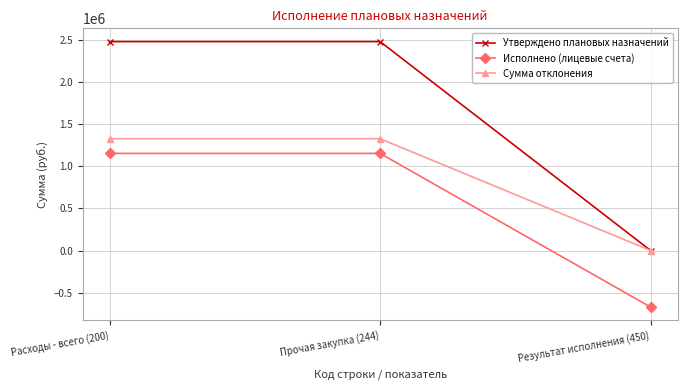

Is the value of Утверждено плановых назначений at Расходы - всего (200) greater than the value of Сумма отклонения at Прочая закупка (244)?

Yes